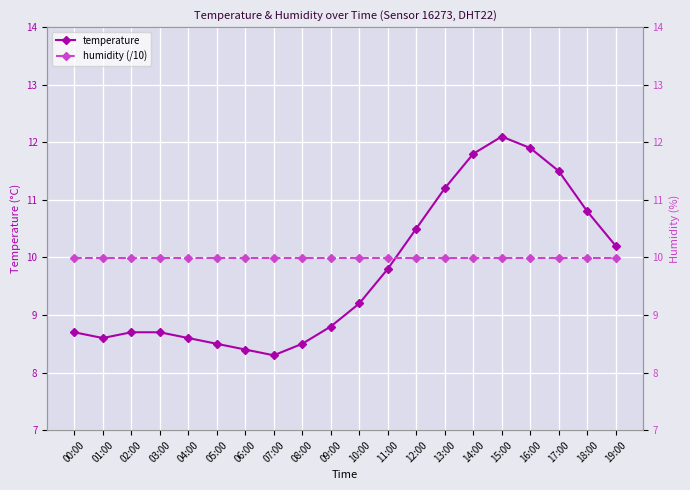

At which category is the sum across all series the highest?

15:00